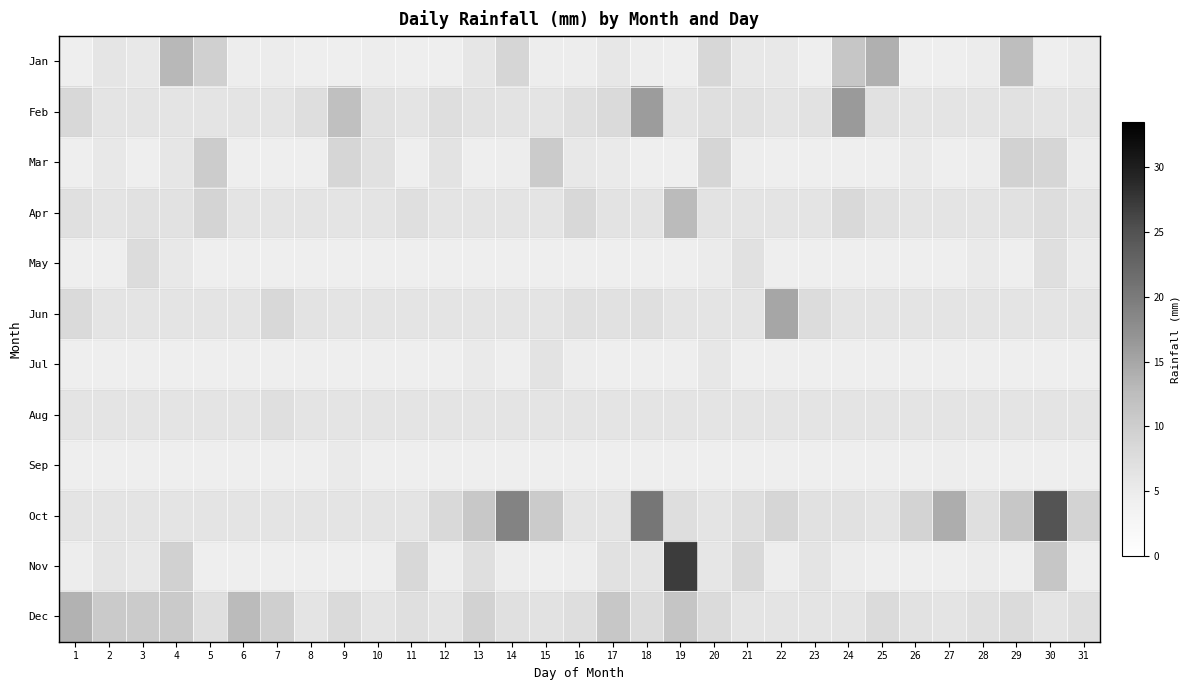

At how many categories does at least one series exceed 1?

31